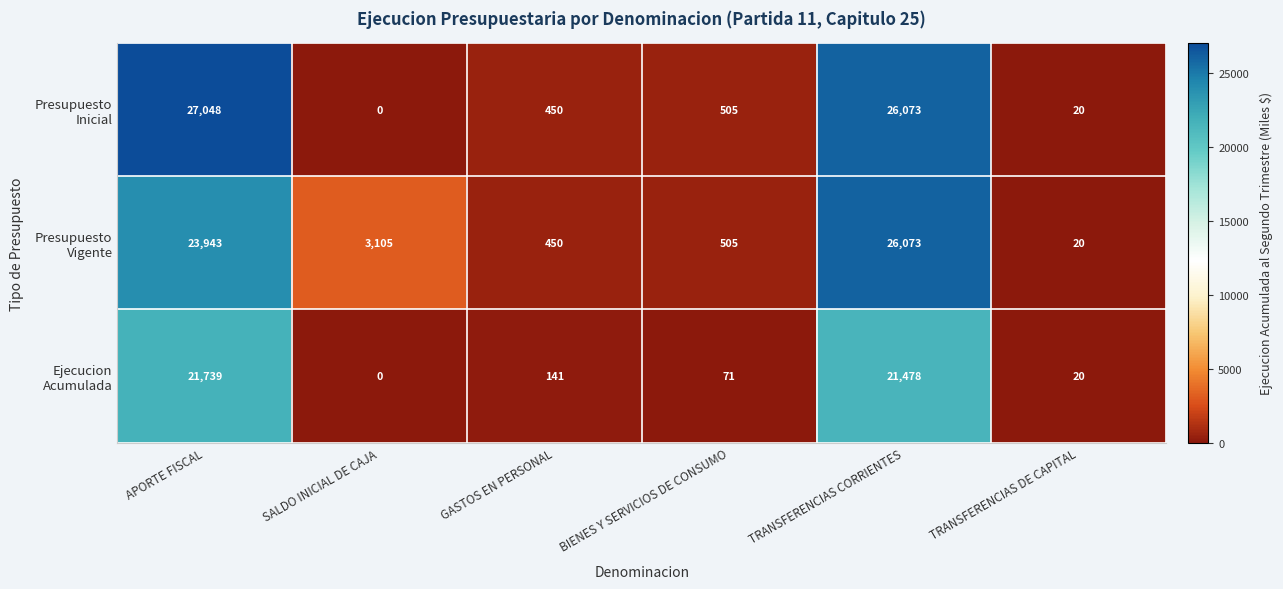

What is the total value across all series at BIENES Y SERVICIOS DE CONSUMO?

1081